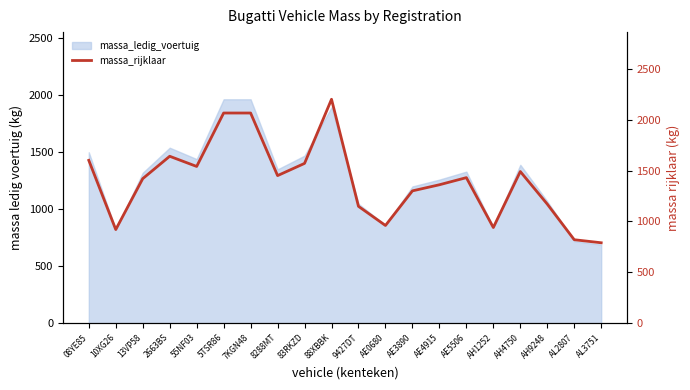

How many lines are shown in the chart?

1